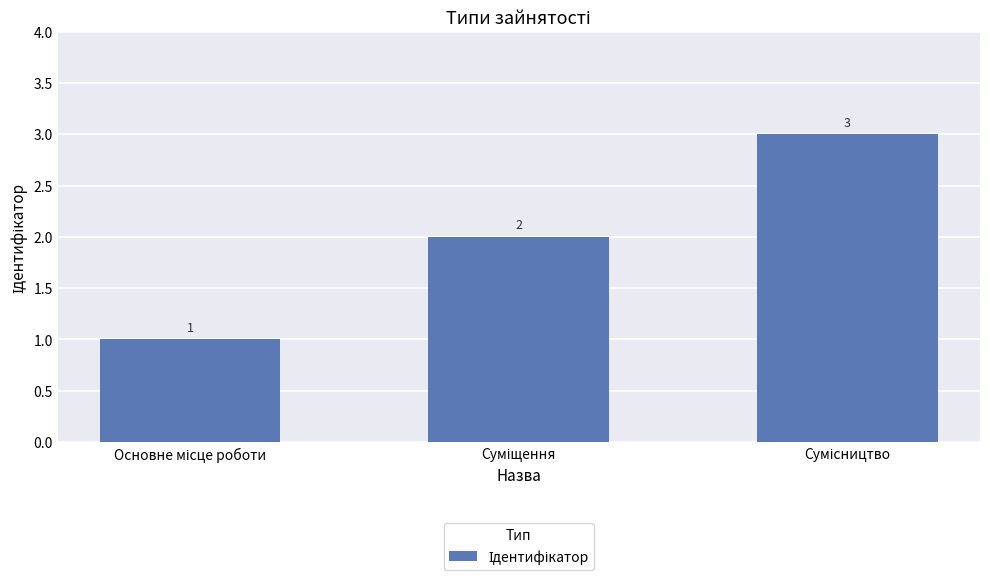

Count the values in the range 1 to 3.

3